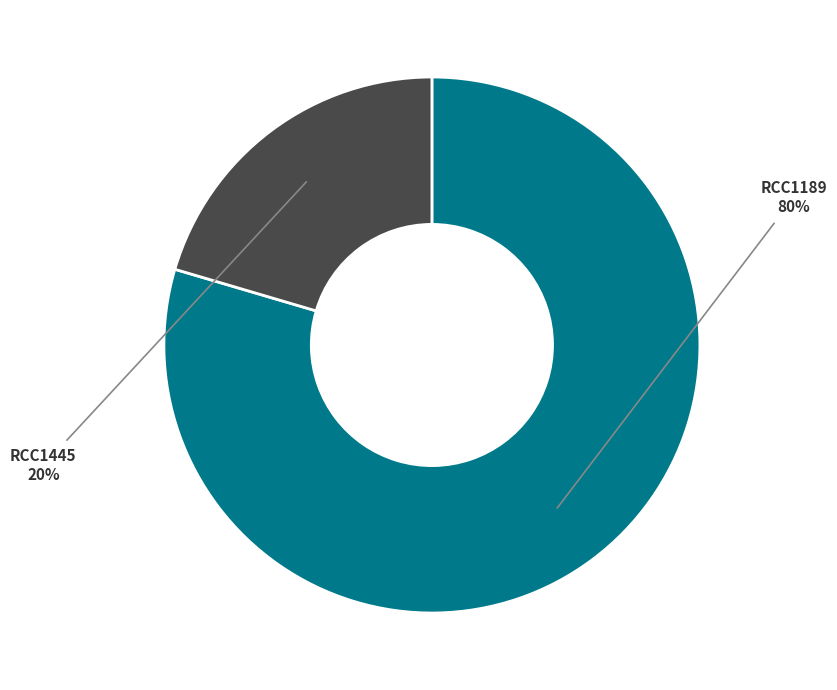

How many slices are in this pie chart?

2